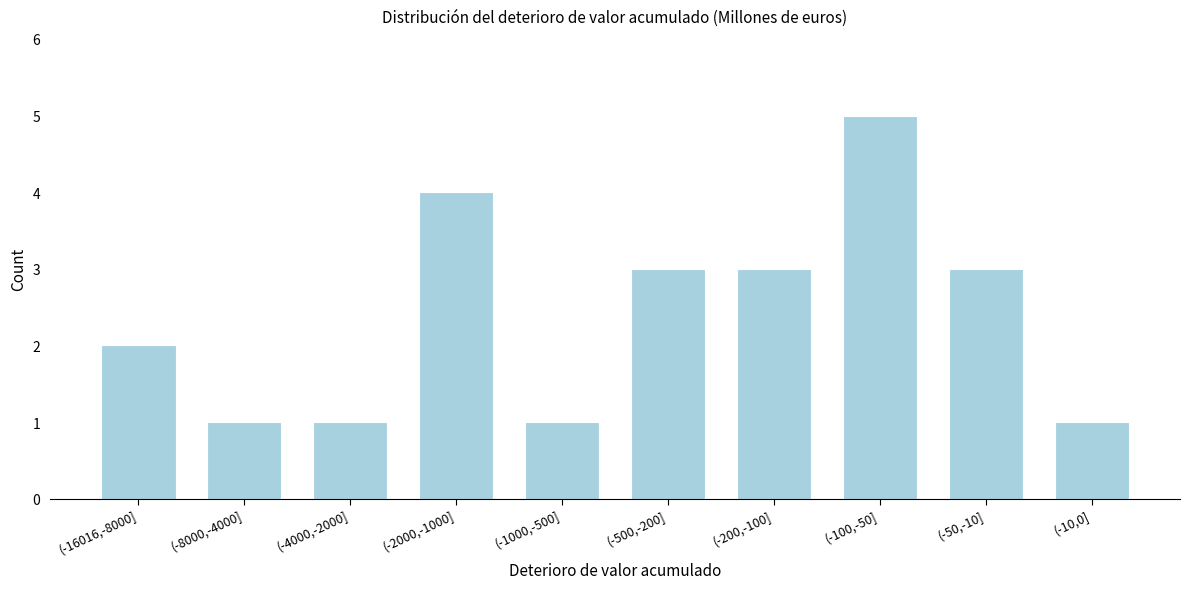

Reading right to left, list all the values displayed in this chart.

(-10,0]=1	(-50,-10]=3	(-100,-50]=5	(-200,-100]=3	(-500,-200]=3	(-1000,-500]=1	(-2000,-1000]=4	(-4000,-2000]=1	(-8000,-4000]=1	(-16016,-8000]=2